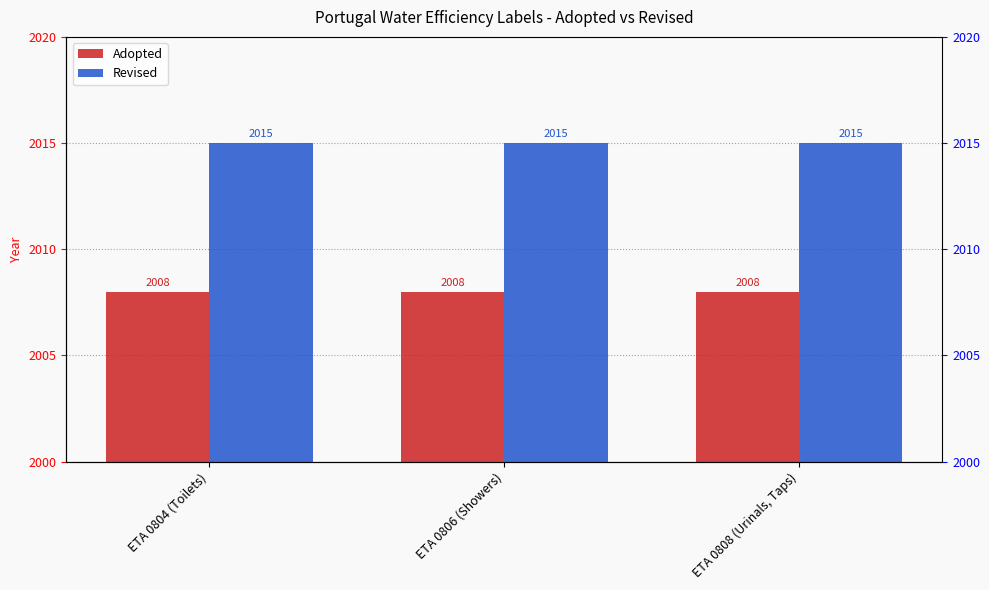

List the series in order of their overall mean, highest first.

Revised, Adopted